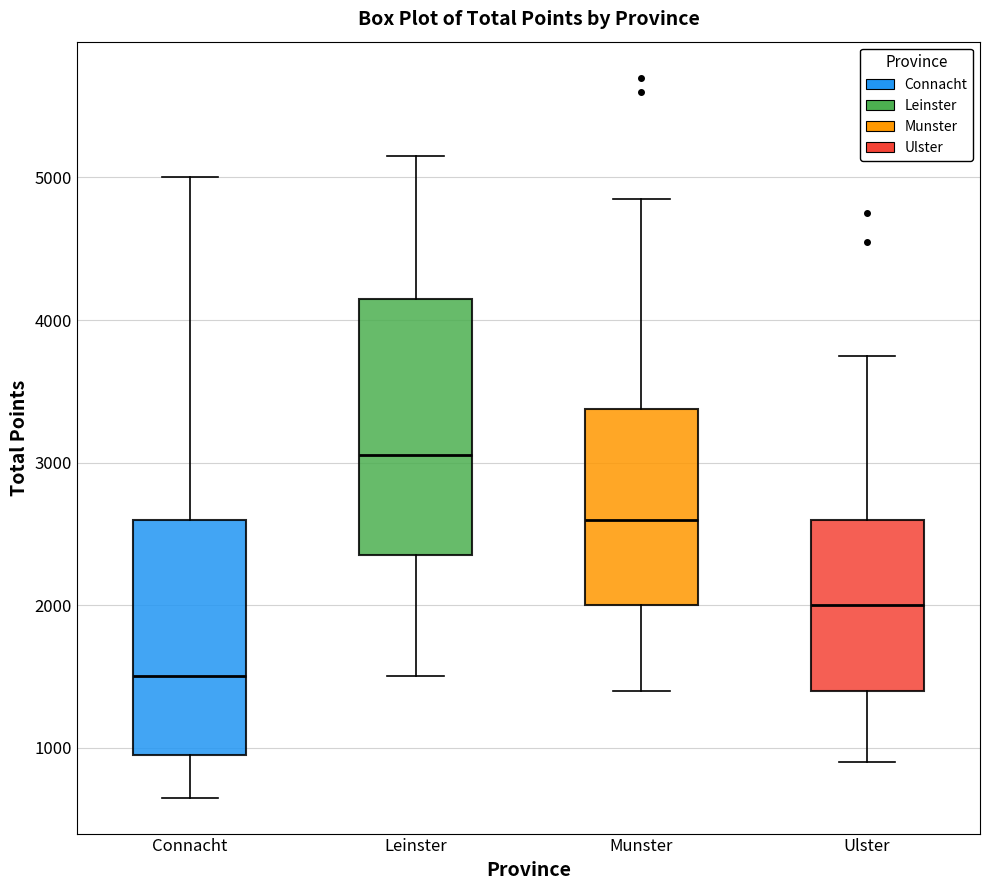

Reading left to right, read every box against the y-axis: the position of its median line, the range the box covers, and the ends of its whiskers. The values are not printed on the chart, so give them approximately, as read against the axis.

Connacht: median 1500, box 1000 to 2600, whiskers 700 to 5000
Leinster: median 3100, box 2400 to 4200, whiskers 1500 to 5200
Munster: median 2600, box 2000 to 3400, whiskers 1400 to 4900
Ulster: median 2000, box 1400 to 2600, whiskers 900 to 3800